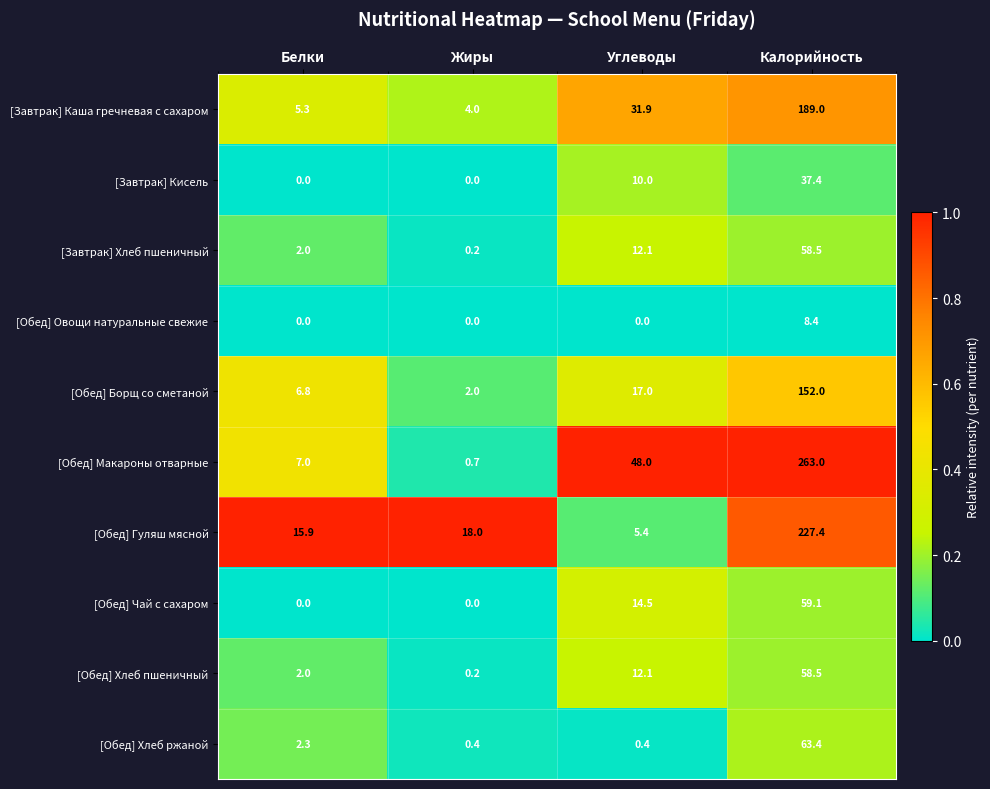

Rank the categories by [Обед] Макароны отварные value from lowest to highest.

Жиры, Белки, Углеводы, Калорийность